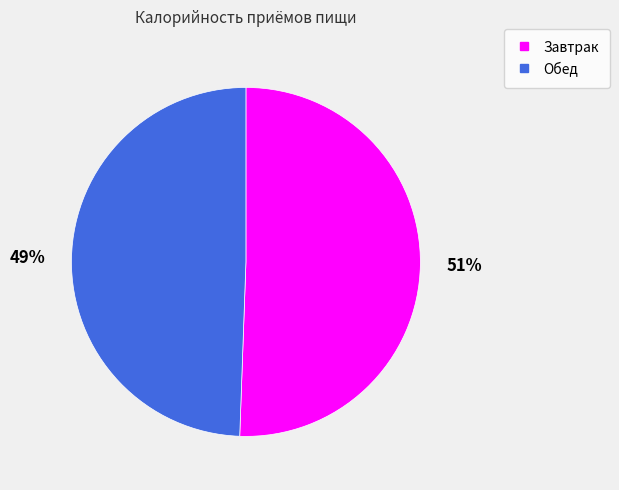

Is it true that Завтрак is 63% of the pie?

False